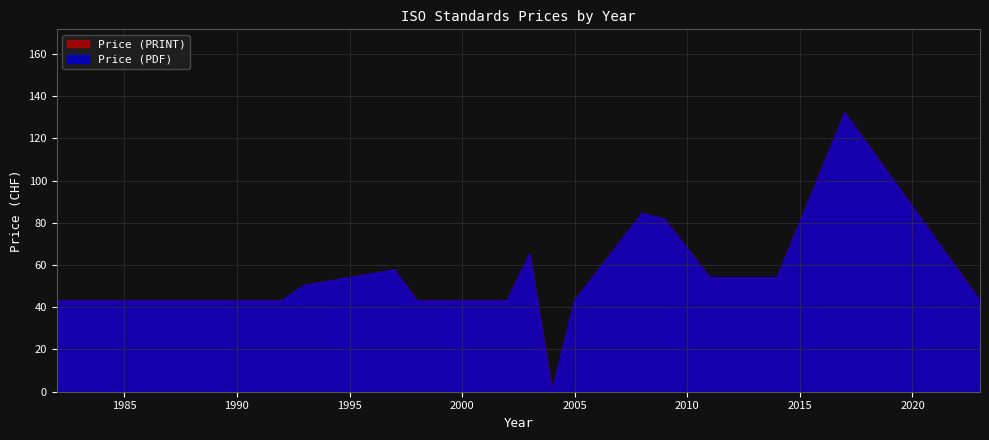

What is the average value of the Price (PRINT) series?

62